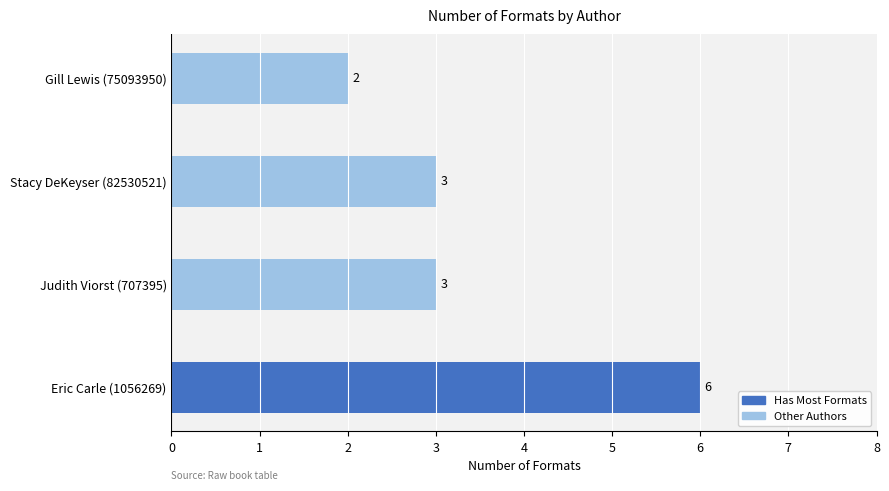

What is the greatest value displayed?

6